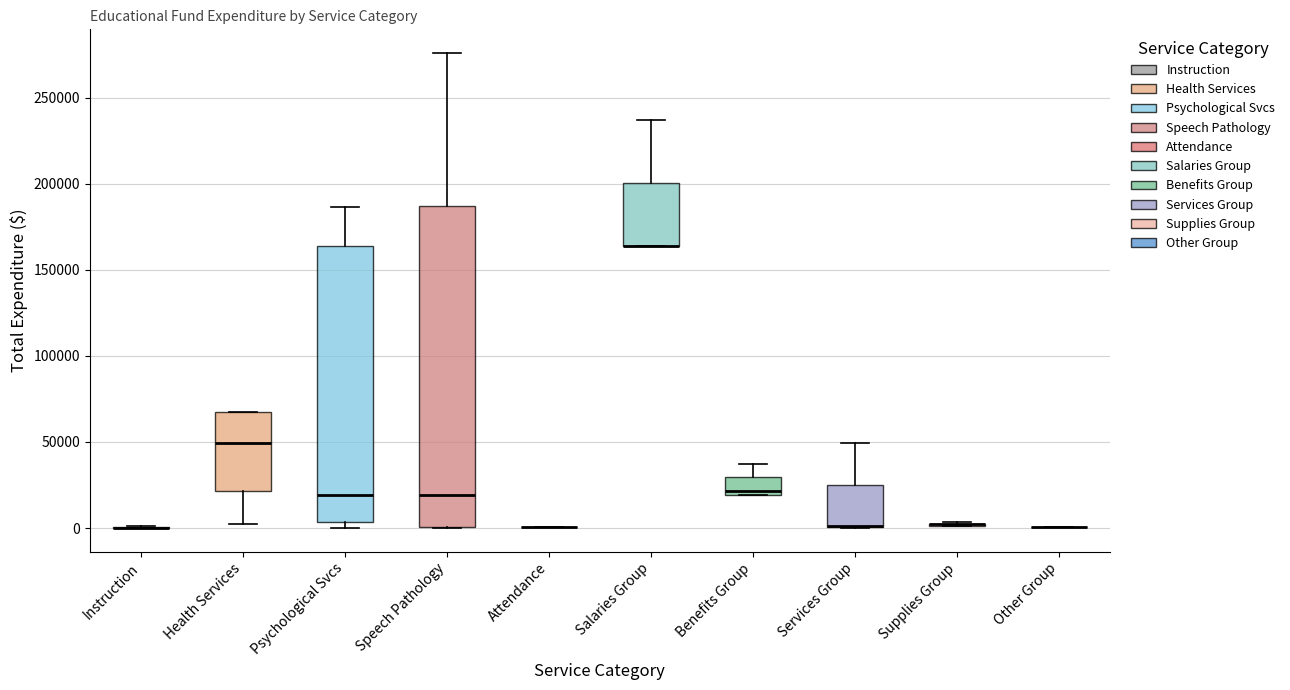

Which box is the tallest, from its lower edge to its upper edge?

Speech Pathology